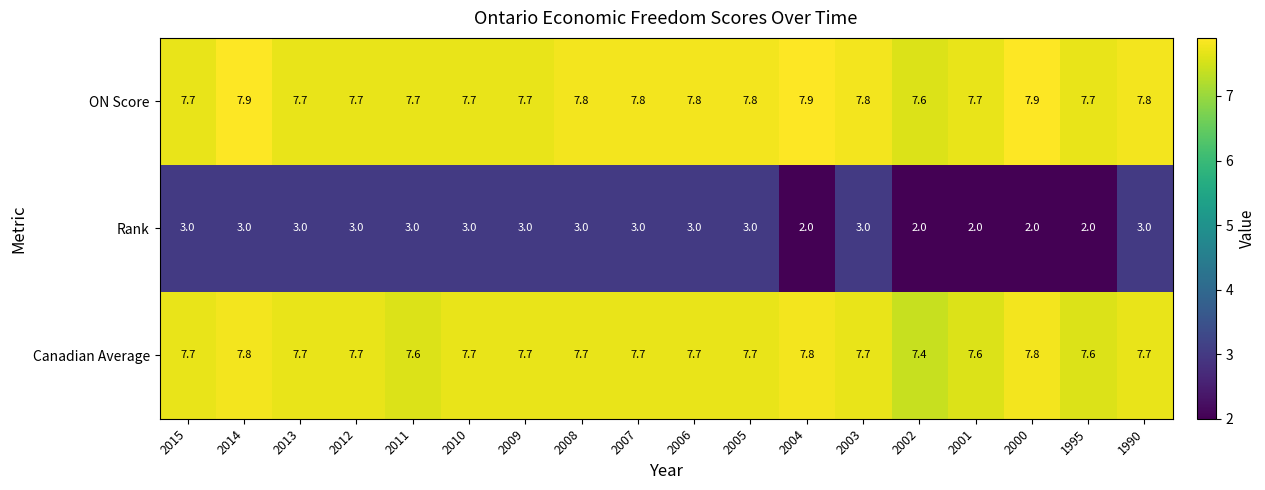

At 1995, list the series in order from smallest to largest.

Rank, Canadian Average, ON Score